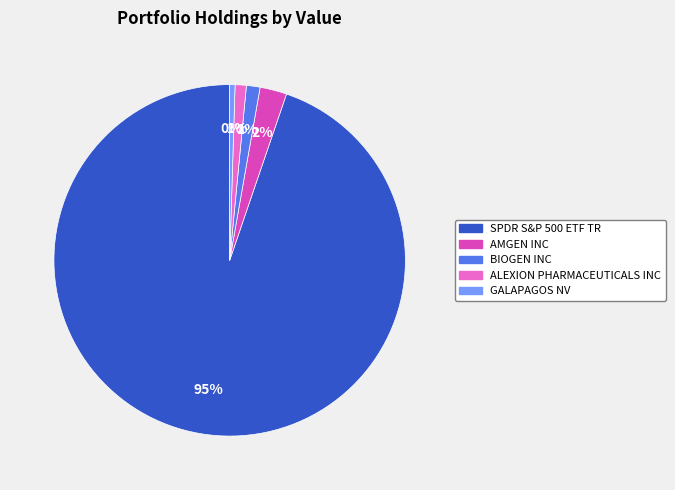

How many slices are in this pie chart?

5